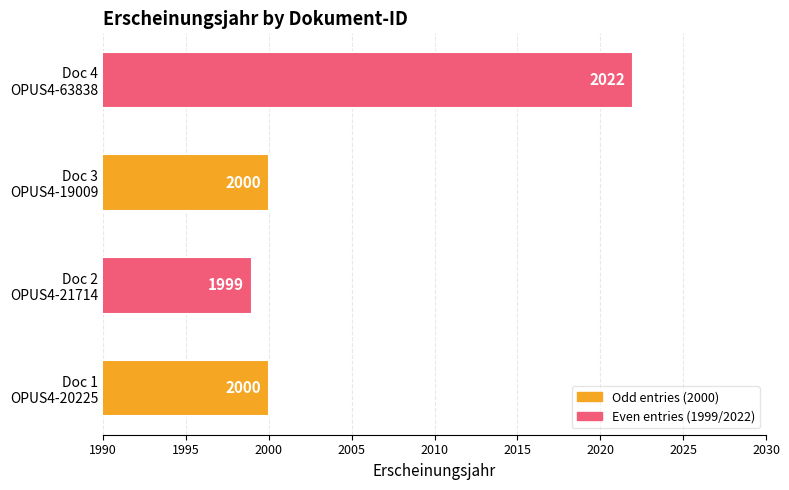

What is the greatest value displayed?

2022